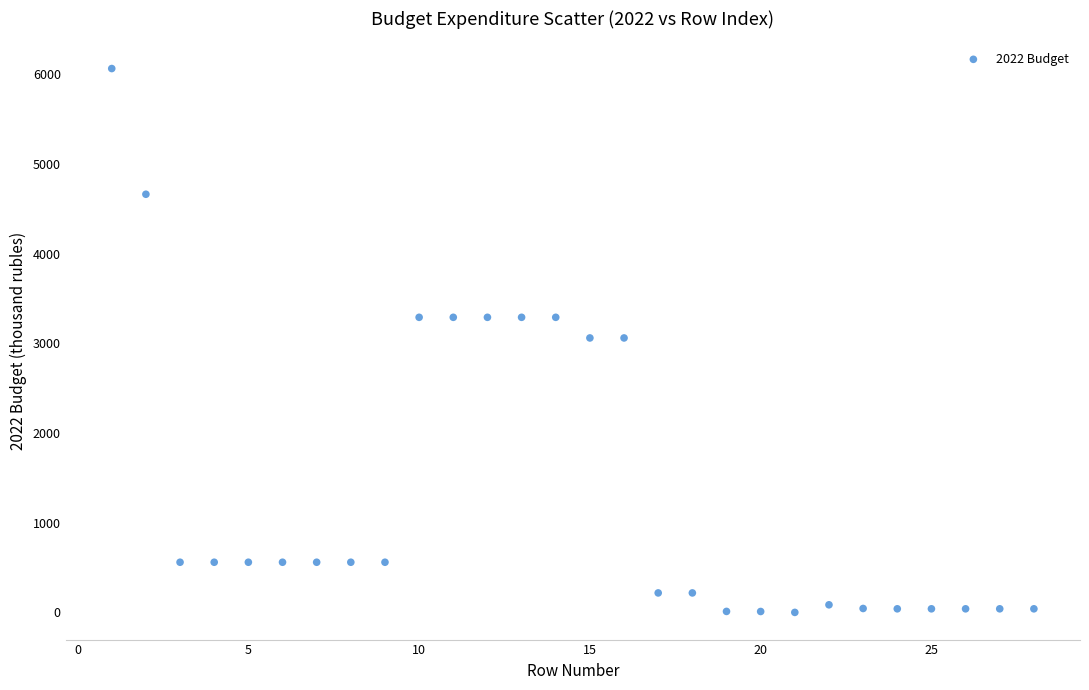

What is the range of X values (max minus min)?

27.0